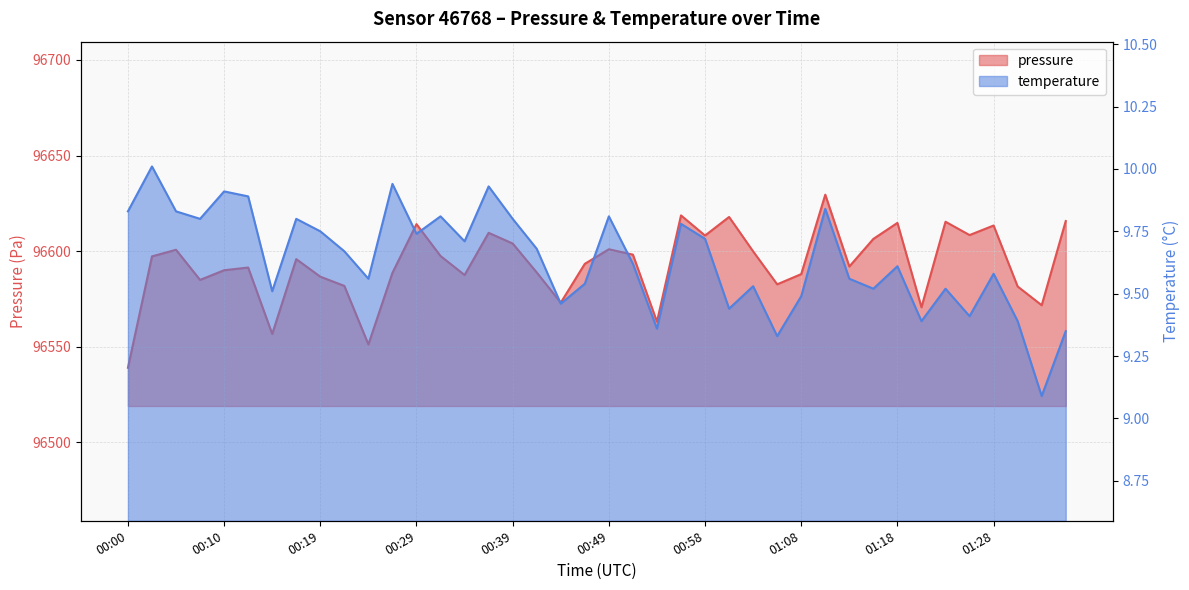

How many interior local valleys does the pressure series have?

12